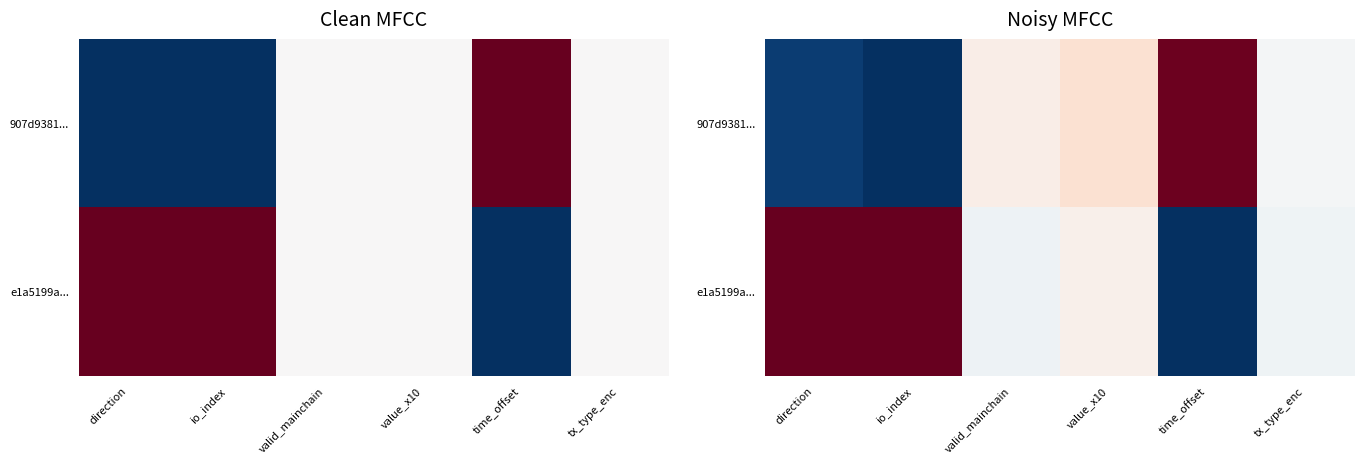

What is the maximum value for e1a5199a...?

1.0